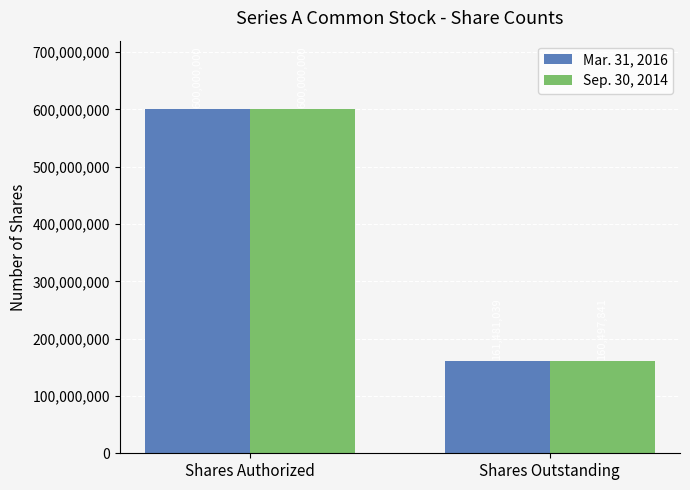

Rank the series at Shares Outstanding from highest to lowest value.

Mar. 31, 2016, Sep. 30, 2014